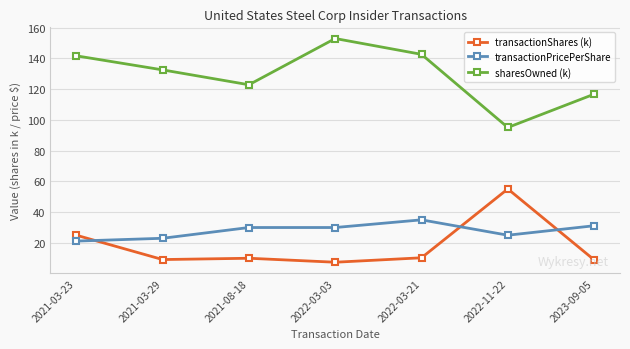

What is the smallest value displayed?

7.4